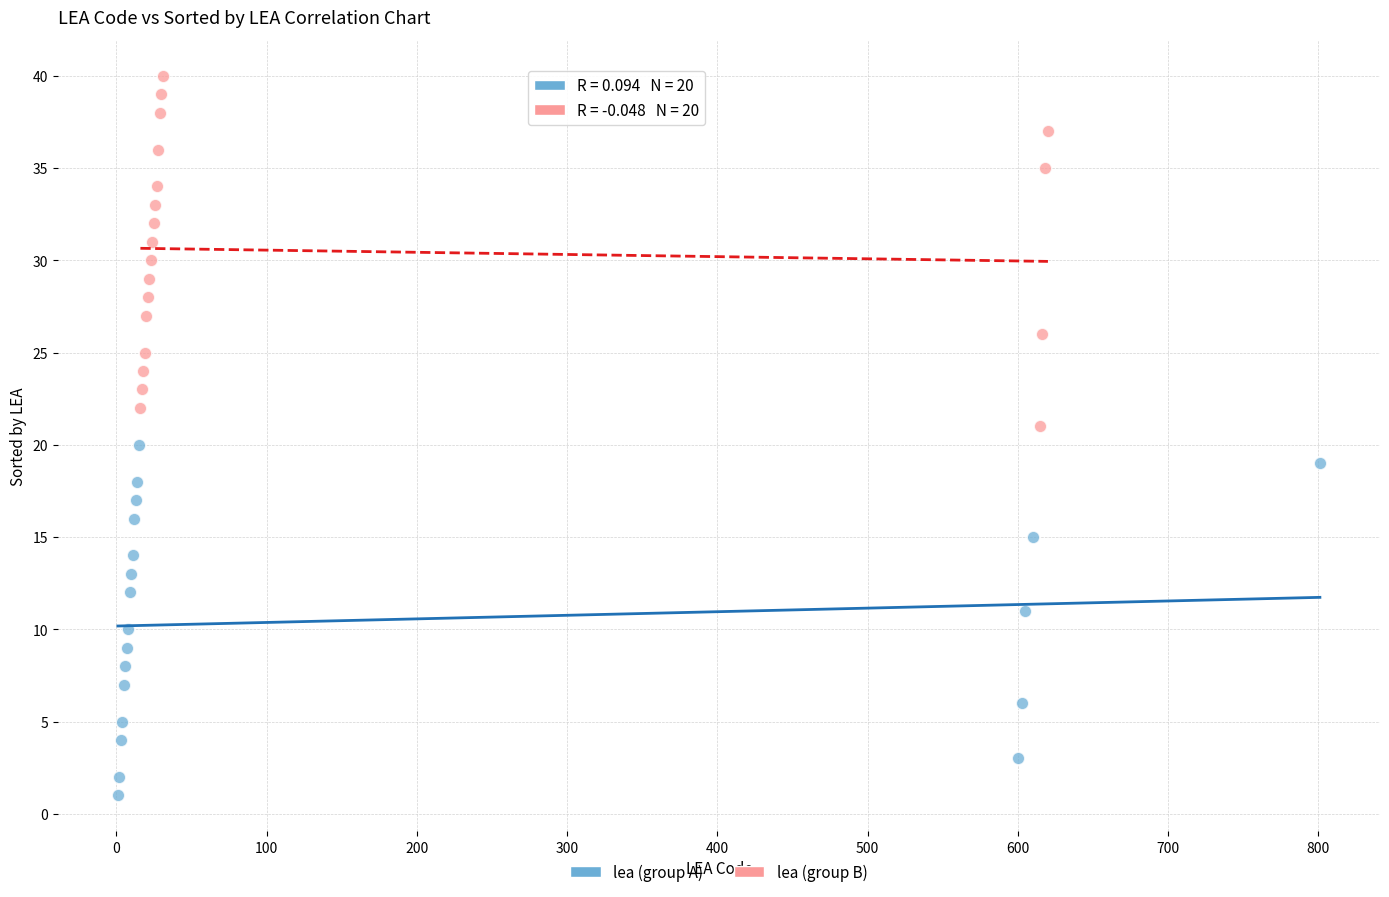

Which series contains the highest Y value?

lea (group B)